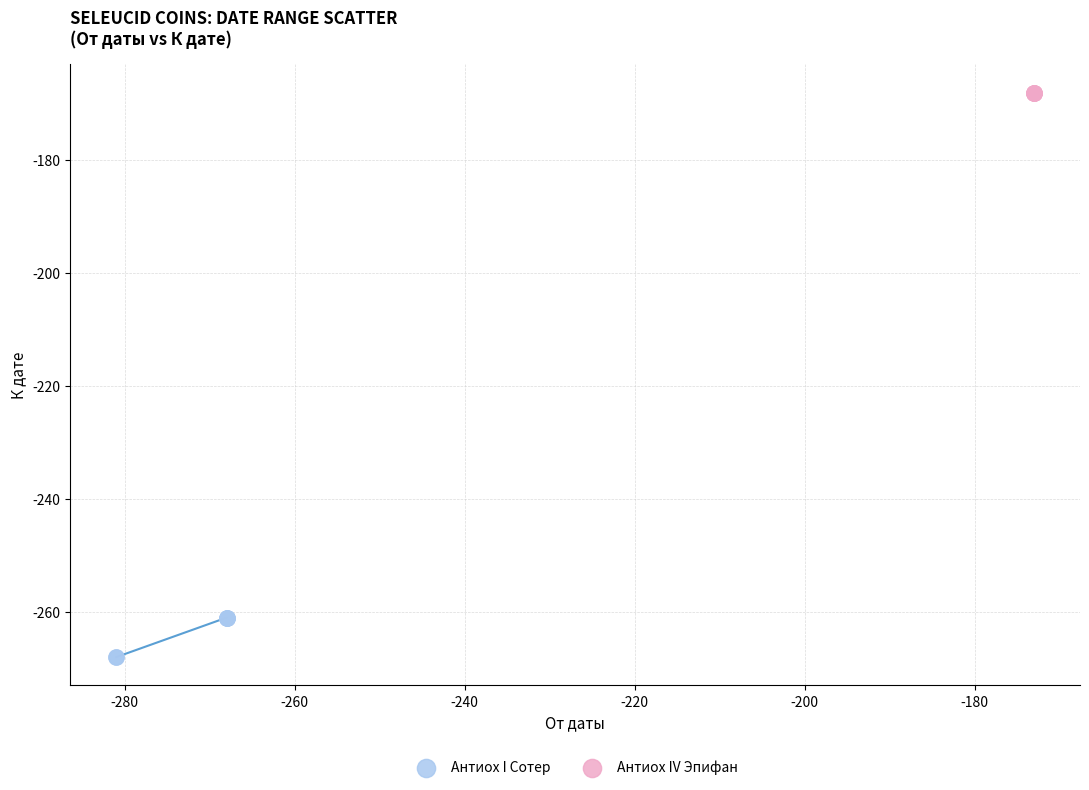

Which series contains the lowest Y value?

Антиох I Сотер